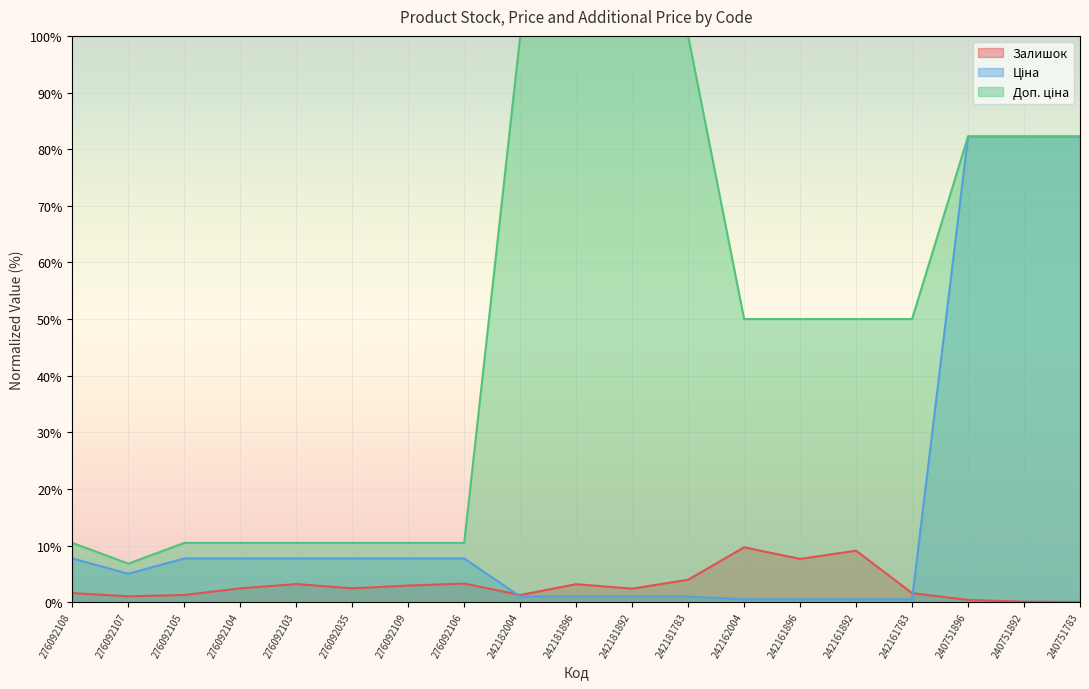

What is the sum of all Залишок values?

57.6